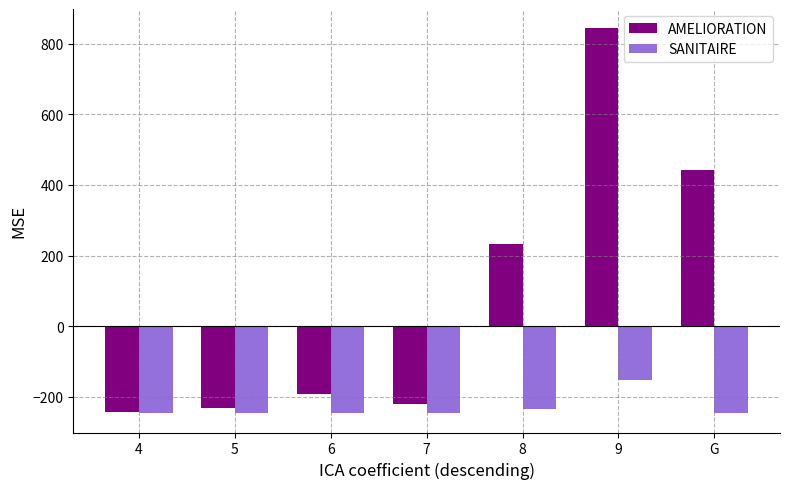

Rank the series by their average value, from lowest to highest.

SANITAIRE, AMELIORATION